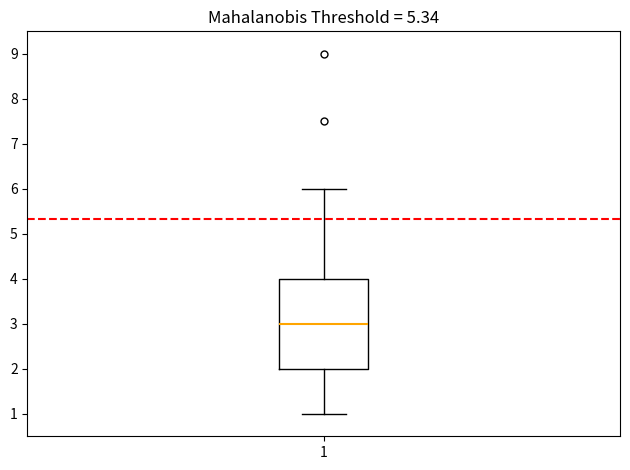

Read this box plot against the y-axis: the position of the median line, the range covered by the box, and the ends of both whiskers. The values are not printed on the chart, so give them approximately, as read against the axis.

median 3, box 2 to 4, whiskers 1 to 6